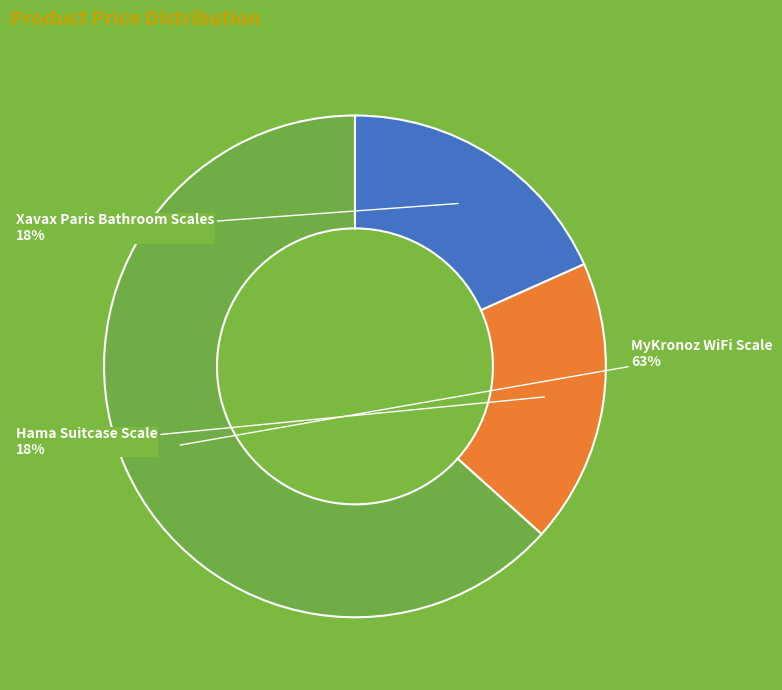

Which slice represents more than half of the pie?

MyKronoz WiFi Scale